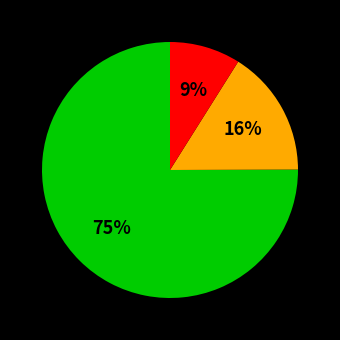

To the nearest percent, what is the difference between the largest and smallest slice percentages?

66%